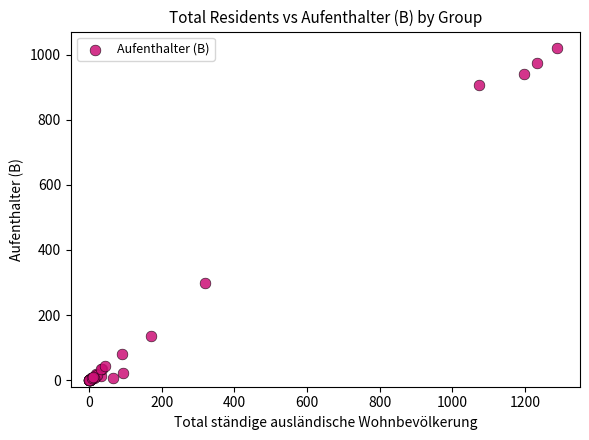

What Y value in the scatter plot is closest to 510?

299